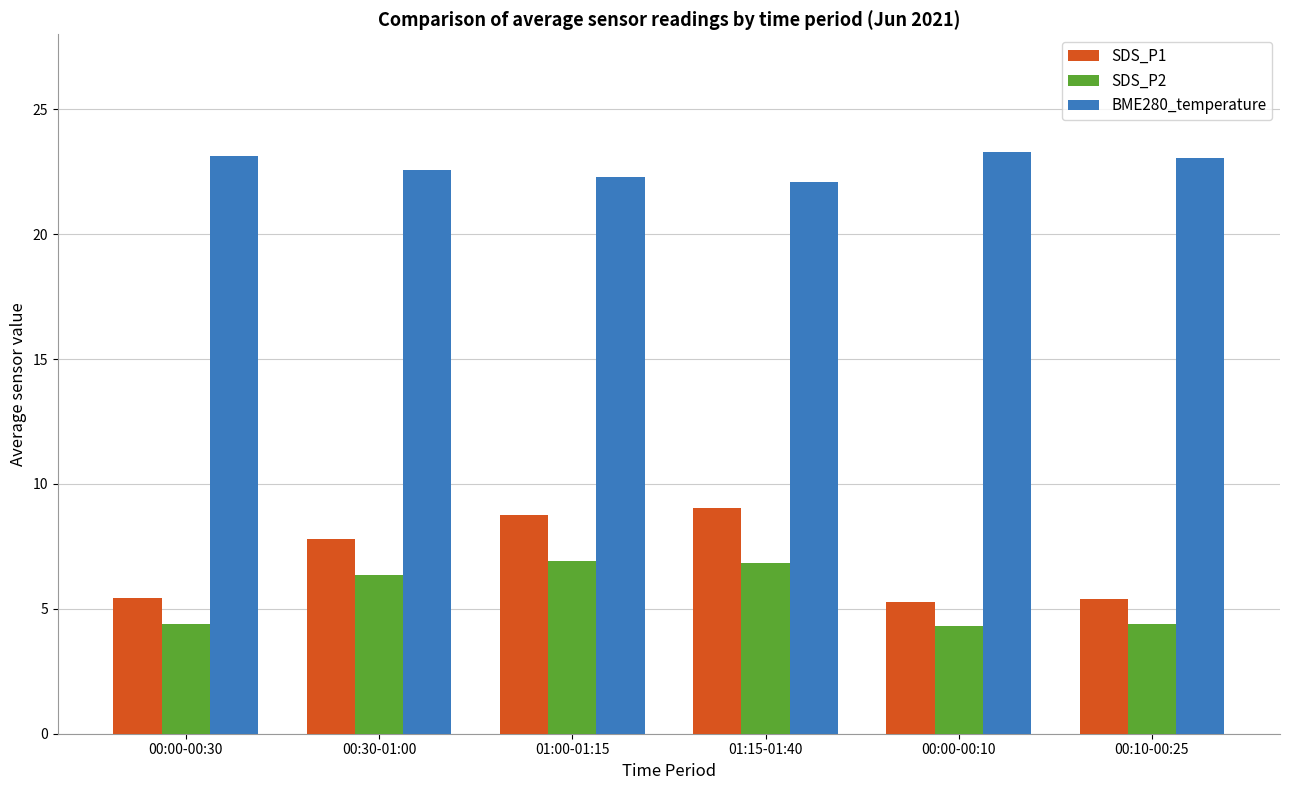

What is the difference between the highest and lowest values at 00:30-01:00?

16.2